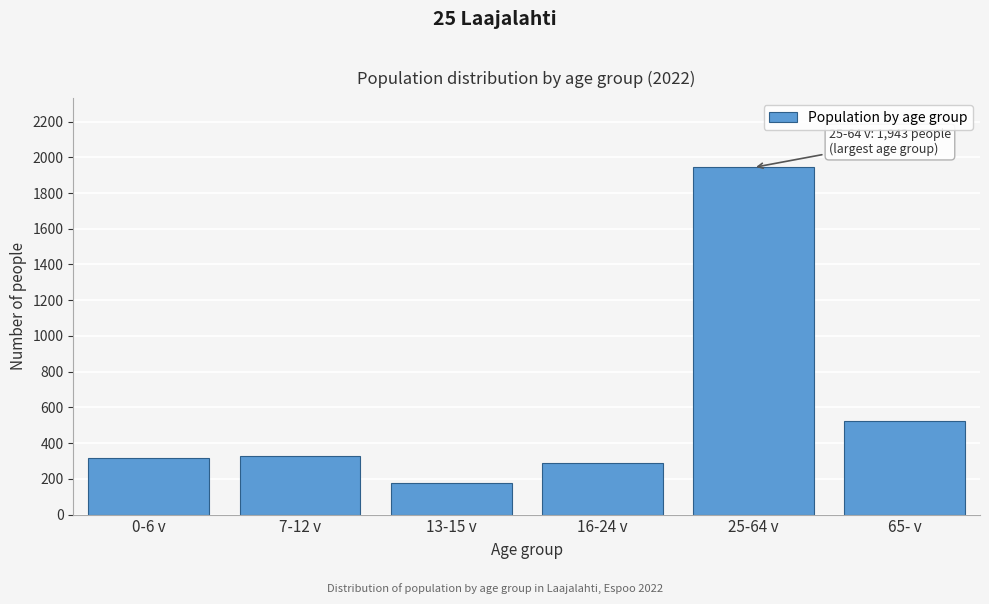

Reading left to right, what are all the values shown in this chart?

0-6 v=319	7-12 v=329	13-15 v=175	16-24 v=288	25-64 v=1943	65- v=521